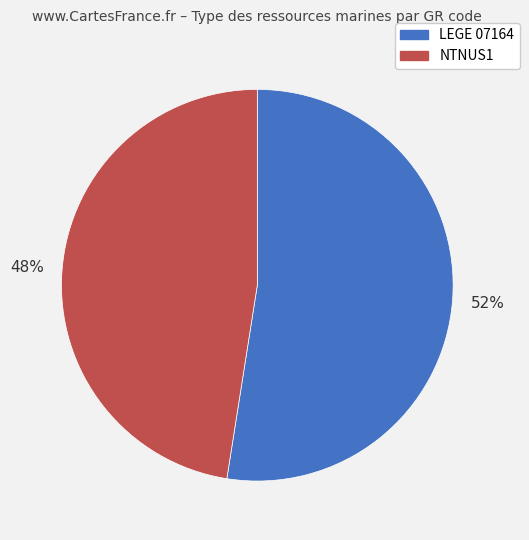

How many segments does this pie chart have?

2